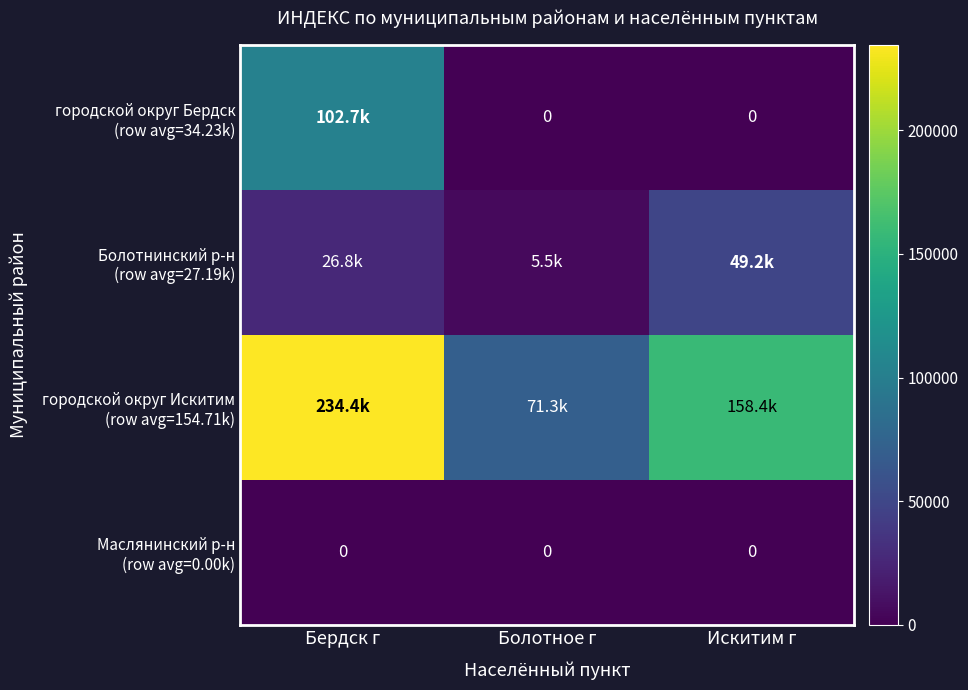

Where is городской округ Искитим (row avg=154.71k) nearest to the value 152848?

Искитим г